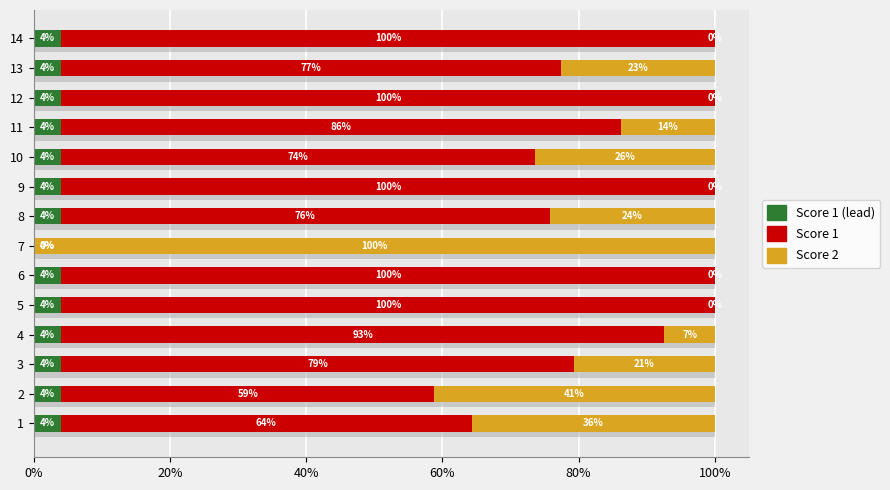

What is the difference between the highest and lowest values at 100%?

96.0